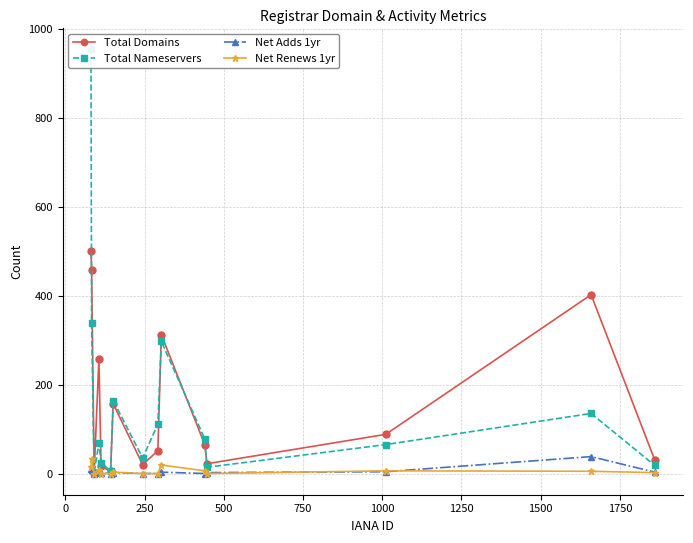

How many data points in Net Renews 1yr are less than 3?

7